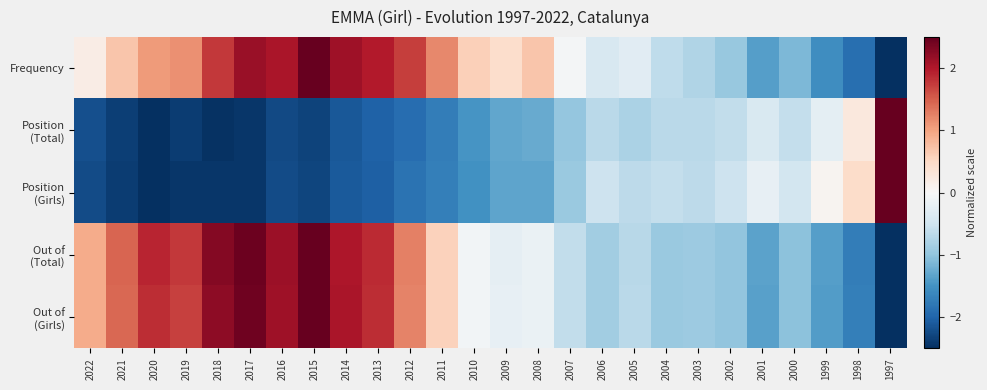

What is the total value across all series at 1997?

-2.5